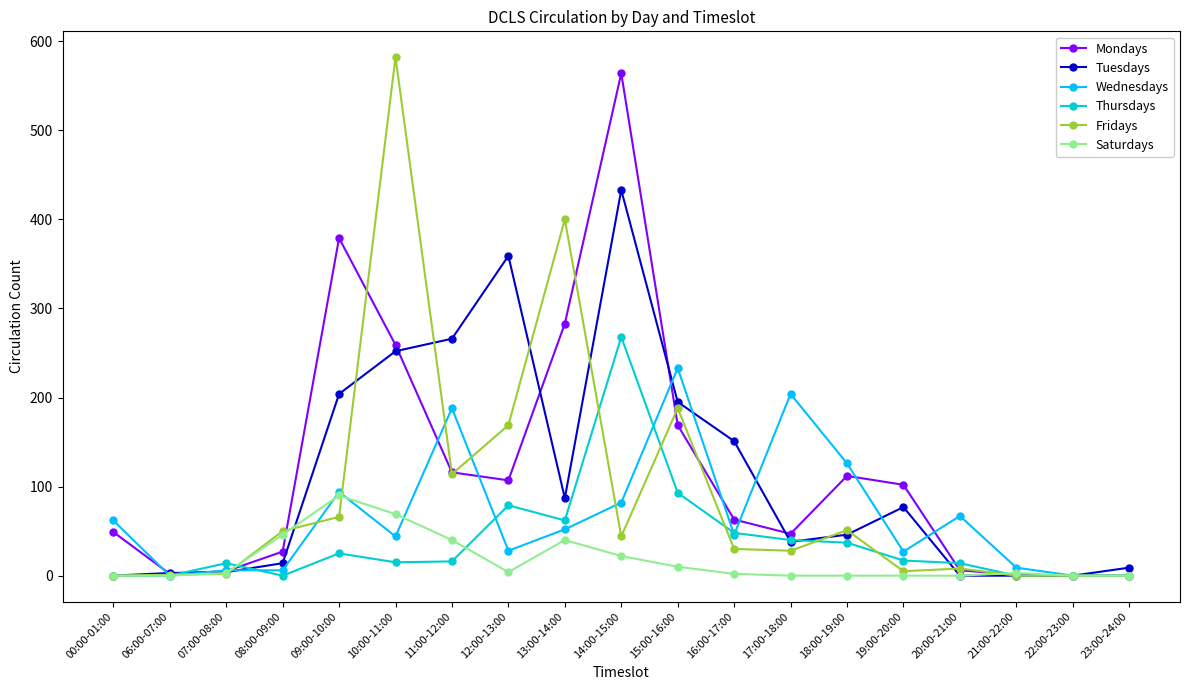

The Thursdays series shows 0 at 00:00-01:00. True or false?

True